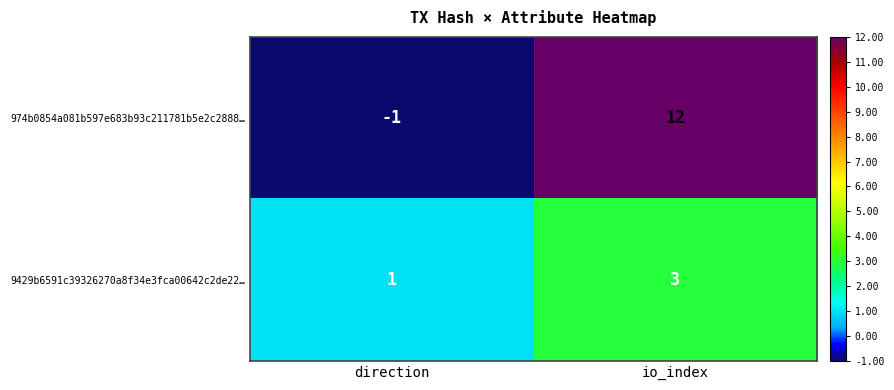

The value of 974b0854a081b597e683b93c211781b5e2c2888… at io_index is 12. True or false?

True